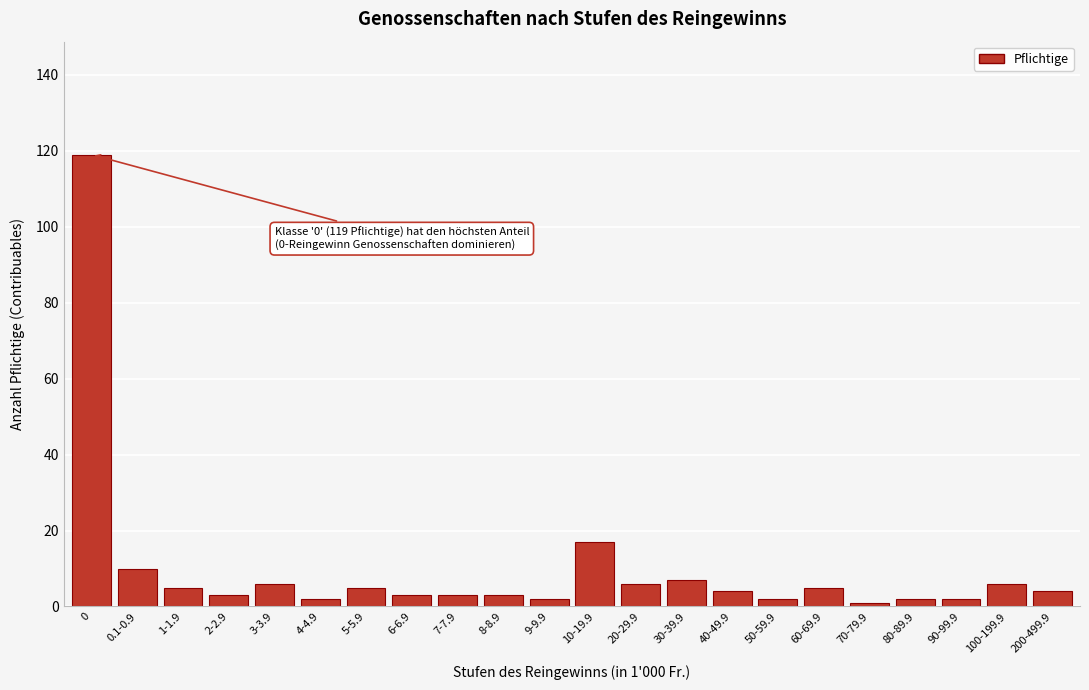

Reading left to right, list all the values displayed in this chart.

119	10	5	3	6	2	5	3	3	3	2	17	6	7	4	2	5	1	2	2	6	4